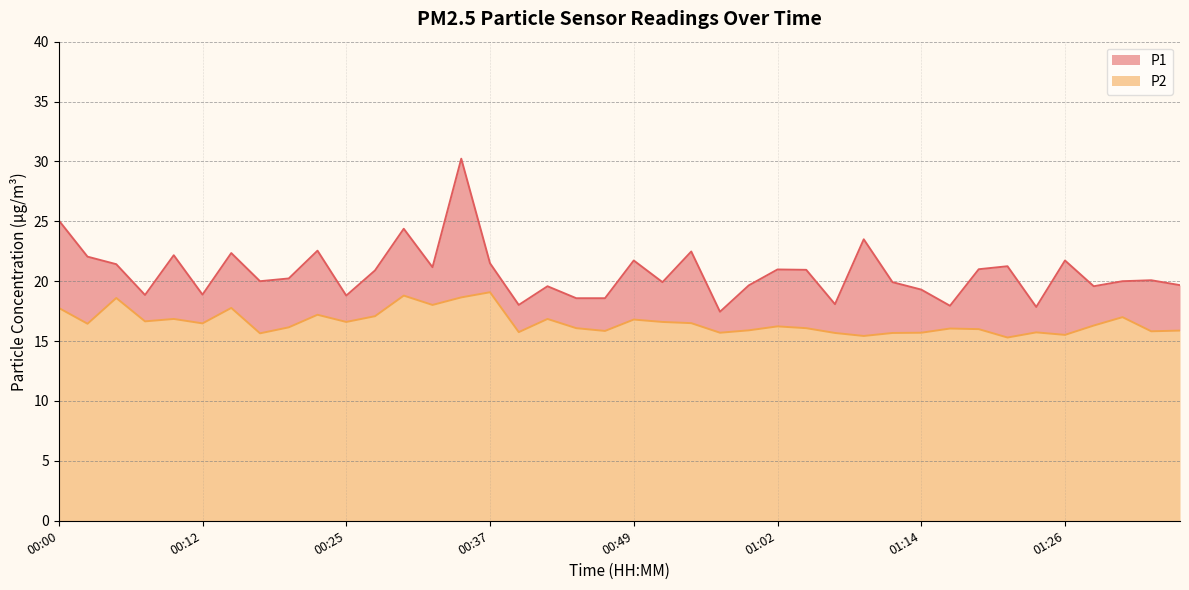

True or false: P2 has a value of 6.6 at 01:11.

False